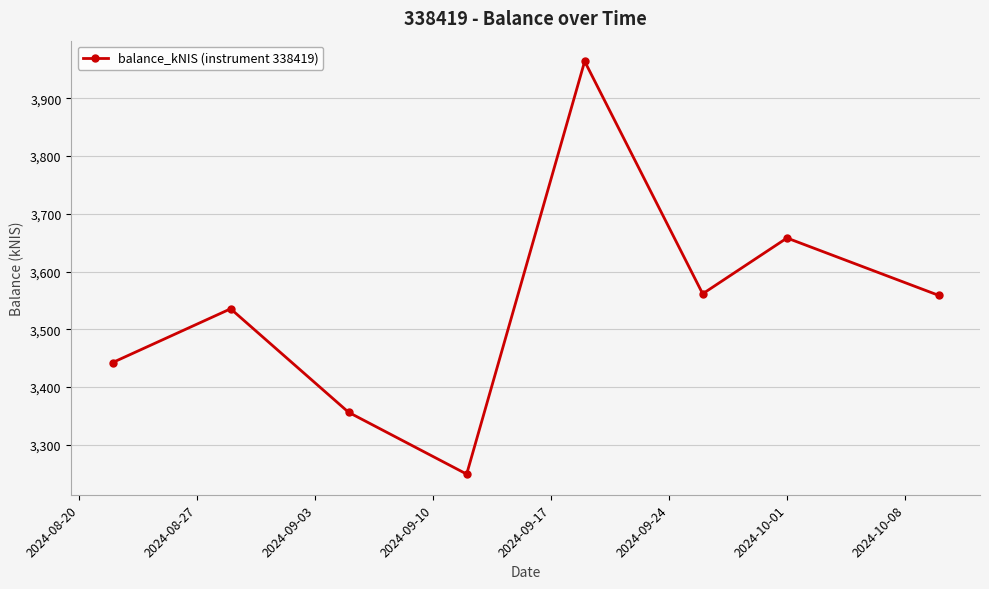

True or false: the data has more than 0 interior local peaks.

True